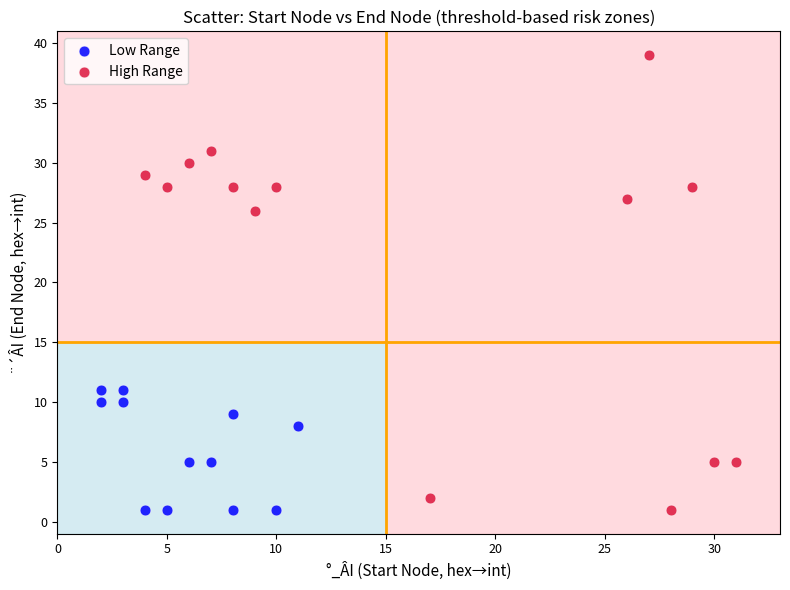

Which series has the largest Y range (max minus min)?

High Range